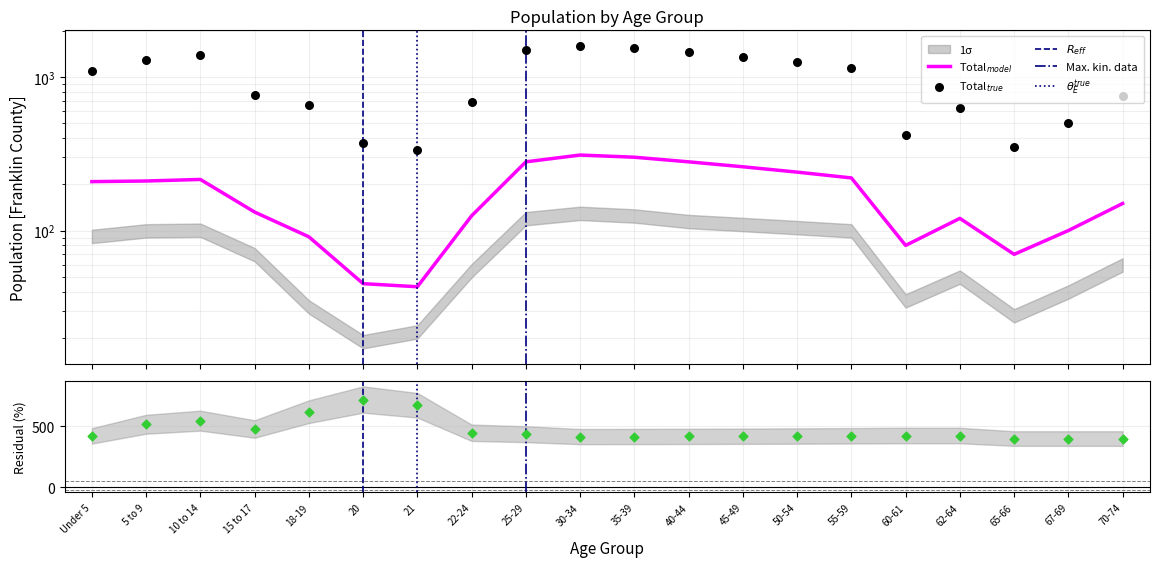

At how many categories does at least one series exceed 1193?

8